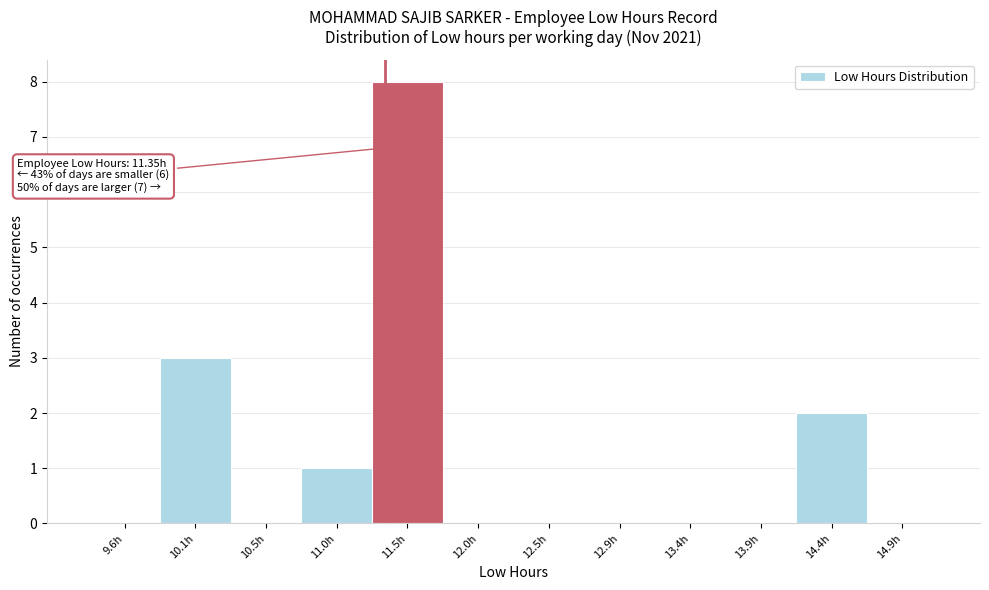

Over which range of the x-axis is the bar tallest?

11.26 to 11.74